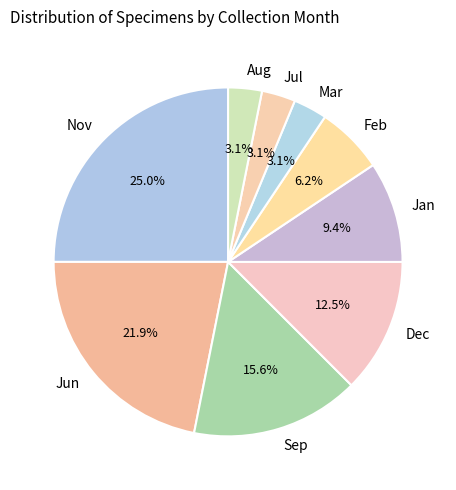

Which has a higher value, Aug or Nov?

Nov